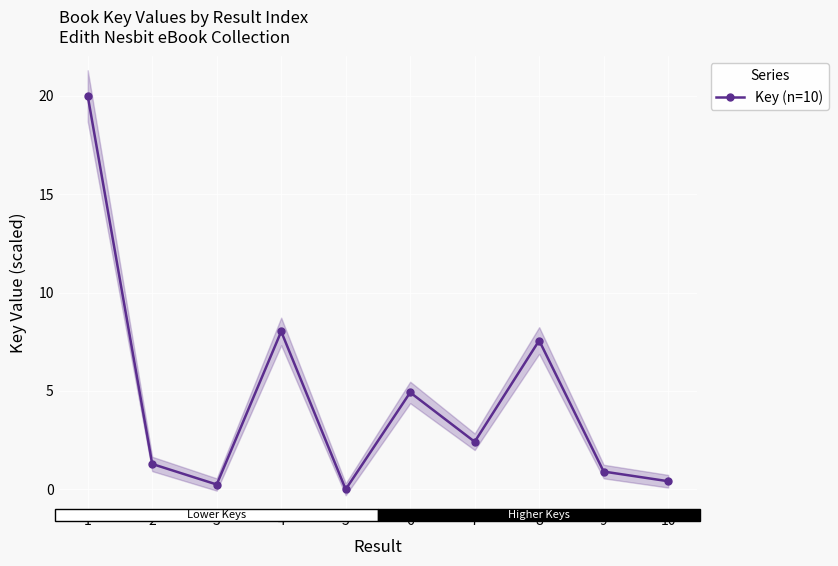

What is the difference between the maximum and minimum values?

20.0